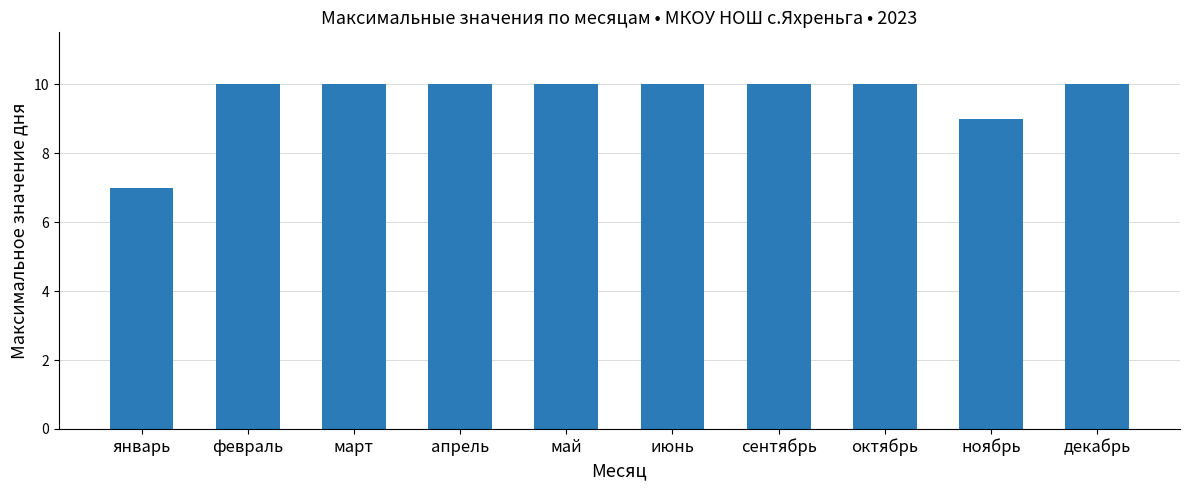

Reading left to right, transcribe all the data shown in this chart.

7	10	10	10	10	10	10	10	9	10